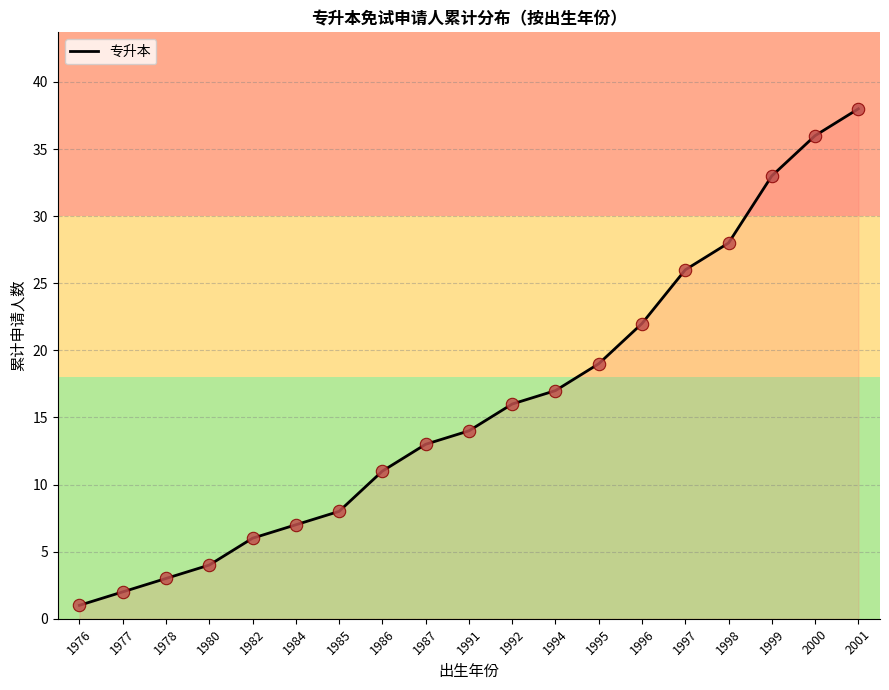

What is the ratio of the value at 1984 to the value at 1997?

0.3